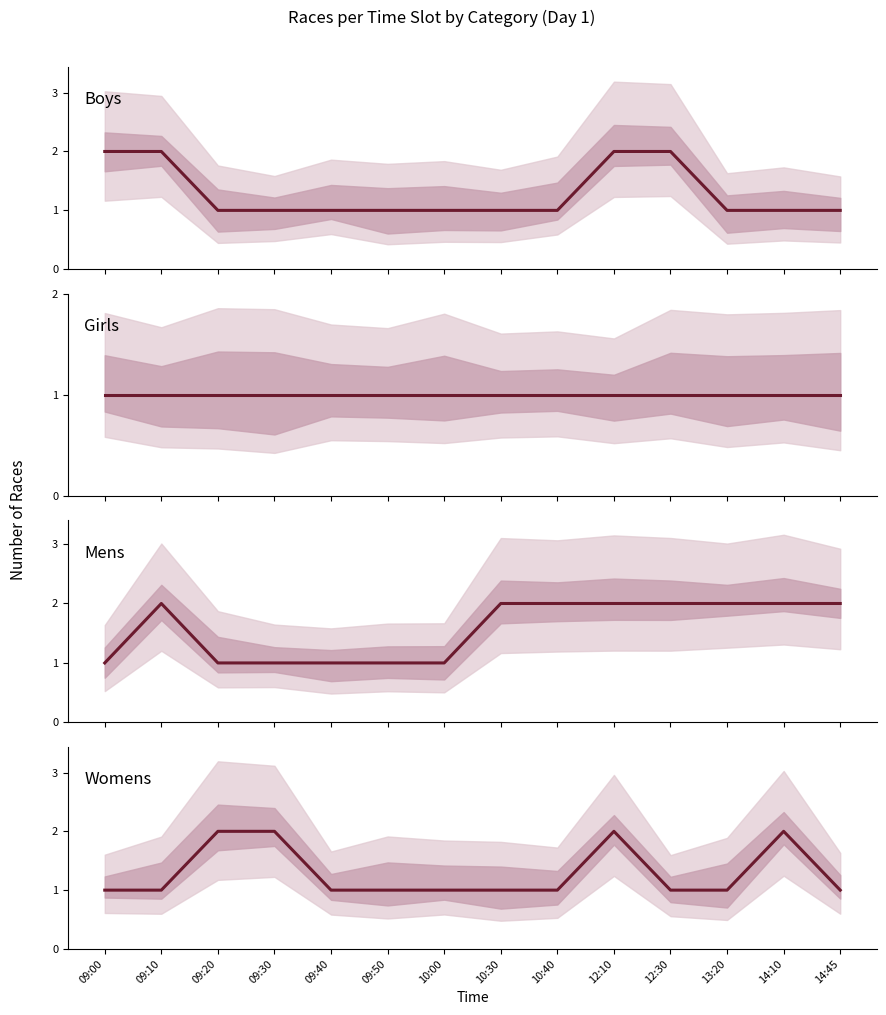

Which series has the widest spread of values?

Boys